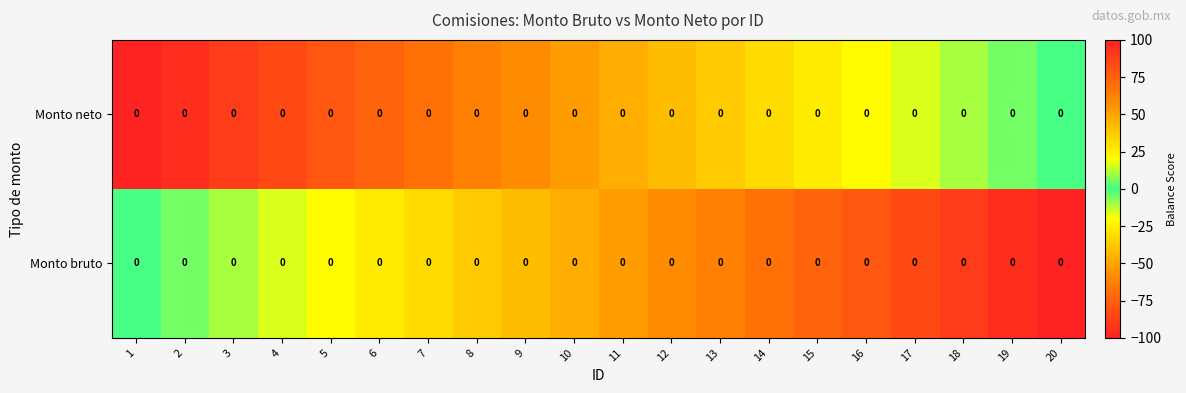

Reading left to right, extract all data points from this chart.

Monto bruto: 1=0.0	2=0.0	3=0.0	4=0.0	5=0.0	6=0.0	7=0.0	8=0.0	9=0.0	10=0.0	11=0.0	12=0.0	13=0.0	14=0.0	15=0.0	16=0.0	17=0.0	18=0.0	19=0.0	20=0.0
Monto neto: 1=0.0	2=0.0	3=0.0	4=0.0	5=0.0	6=0.0	7=0.0	8=0.0	9=0.0	10=0.0	11=0.0	12=0.0	13=0.0	14=0.0	15=0.0	16=0.0	17=0.0	18=0.0	19=0.0	20=0.0